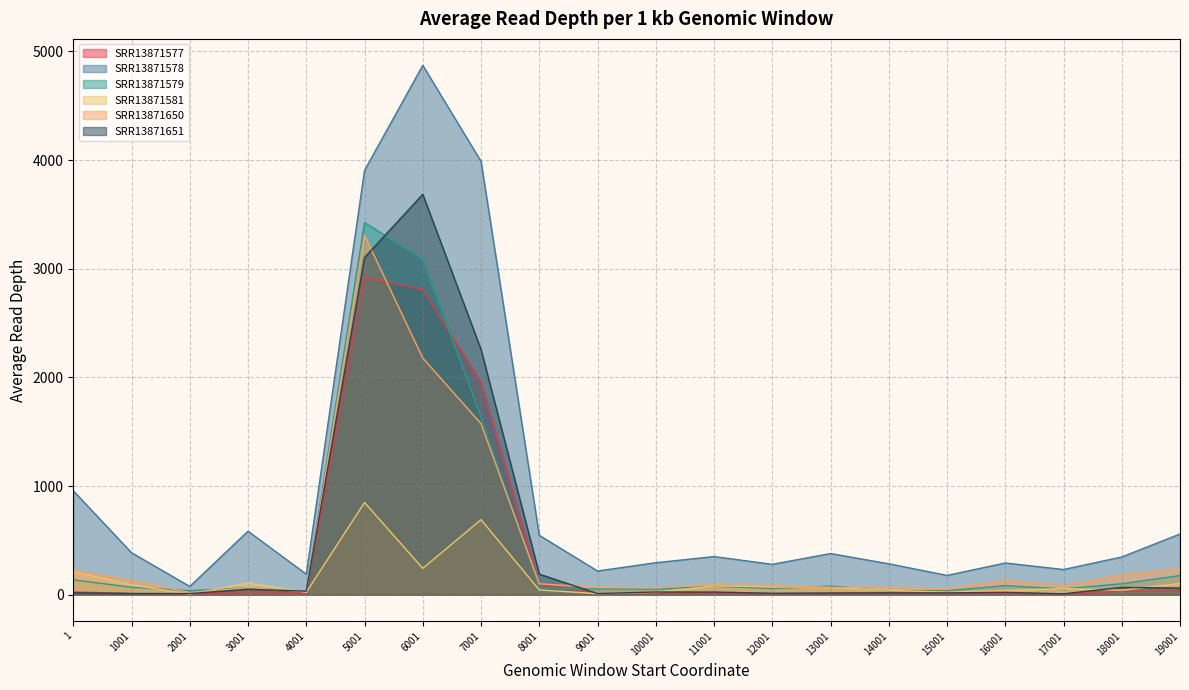

What is the smallest value displayed?

2.1